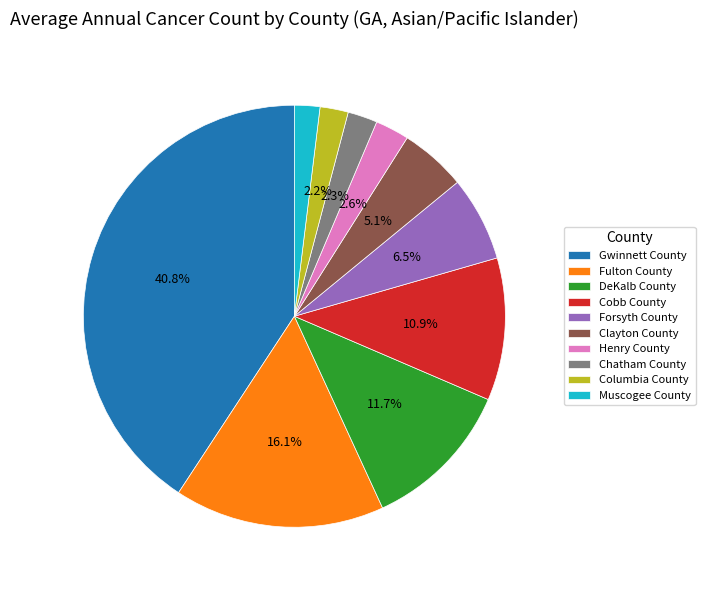

To the nearest percent, what is the average slice percentage?

10%